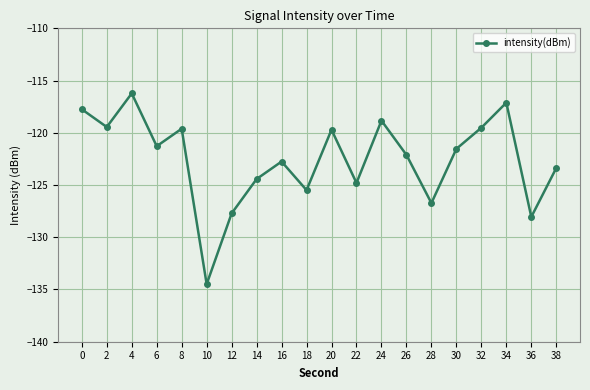

The chart shows a value of -42.1 at 4. True or false?

False